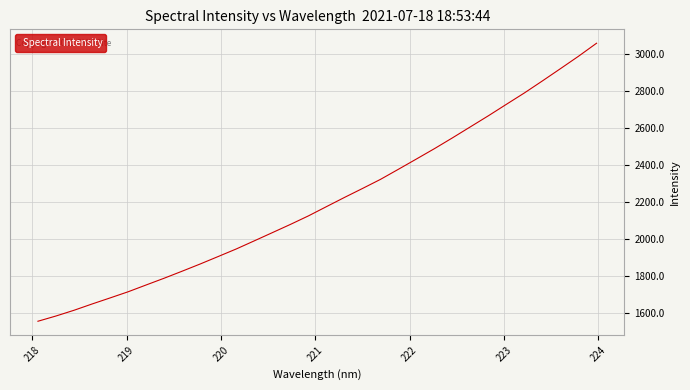

What is the minimum value shown in the chart?

1555.7